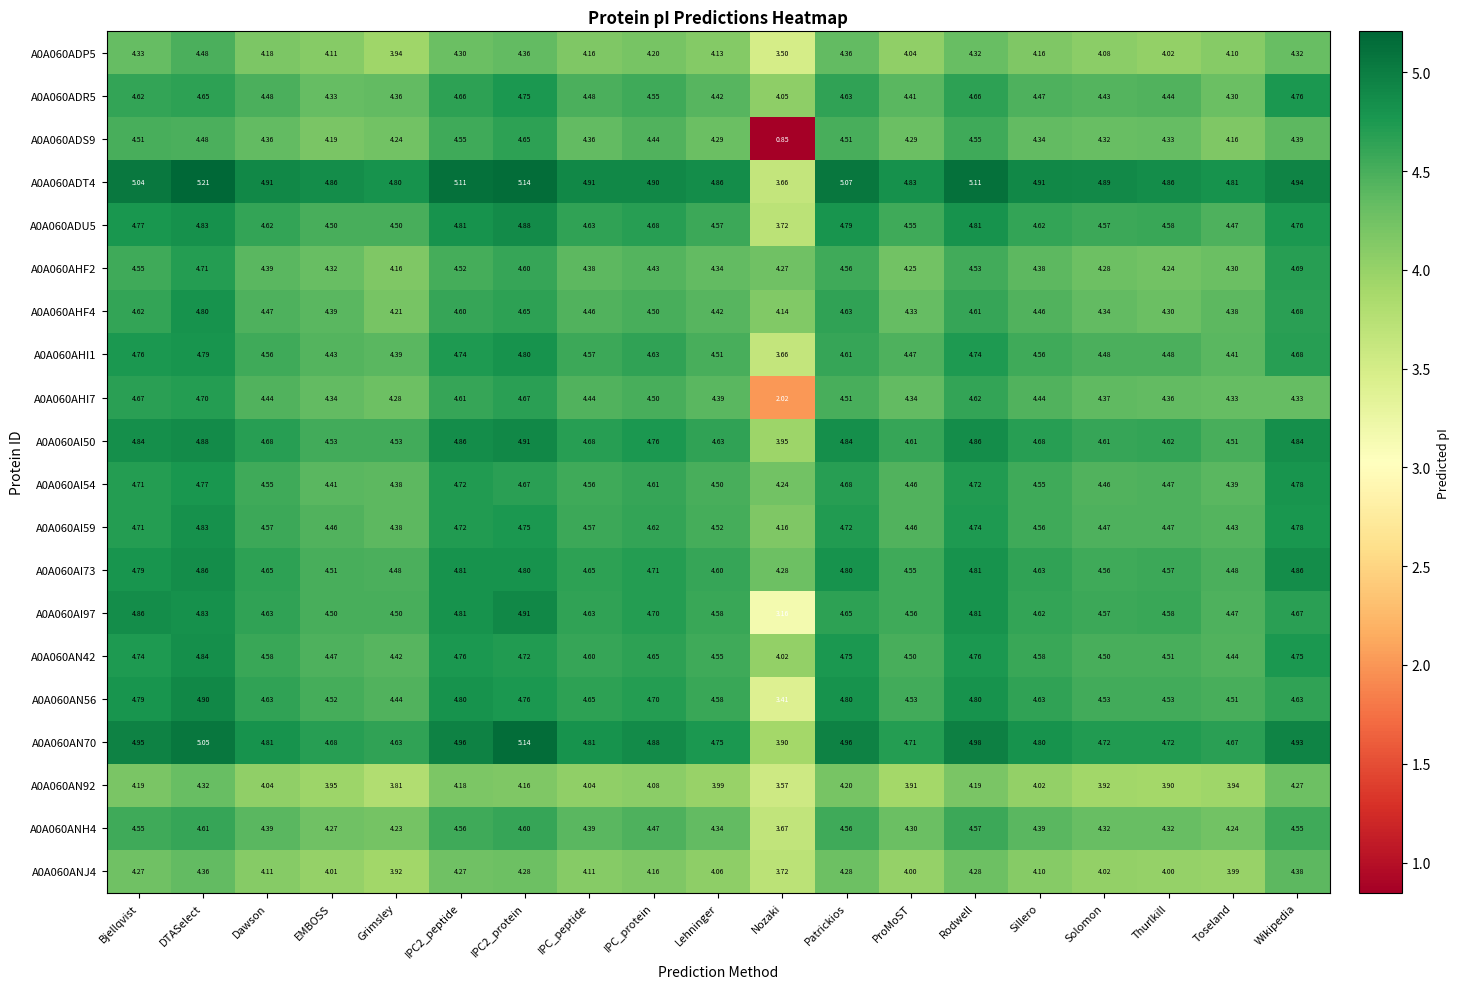

What is the greatest value displayed?

5.2